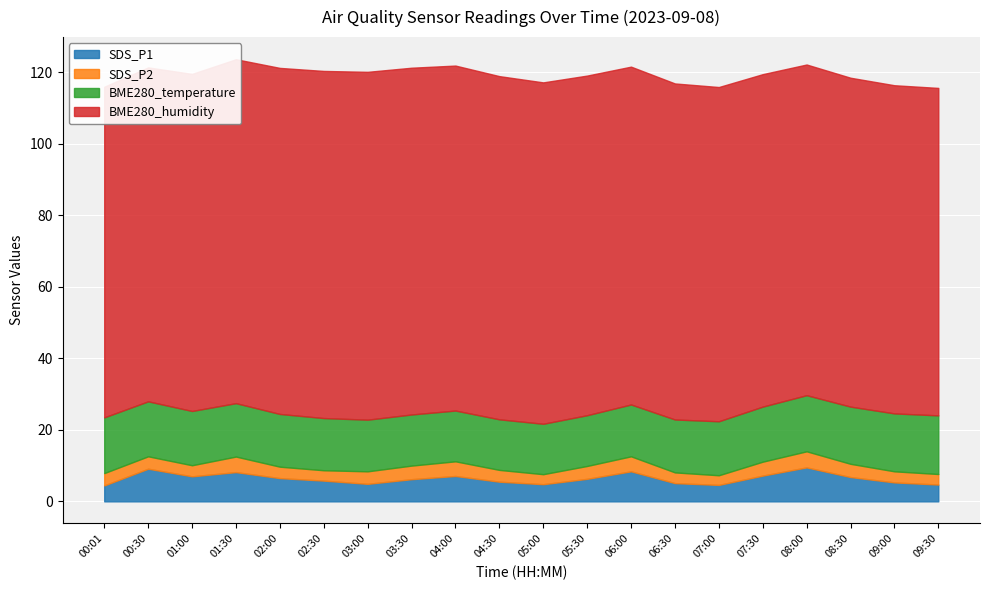

Which series changed the most between 04:00 and 08:00?

BME280_humidity